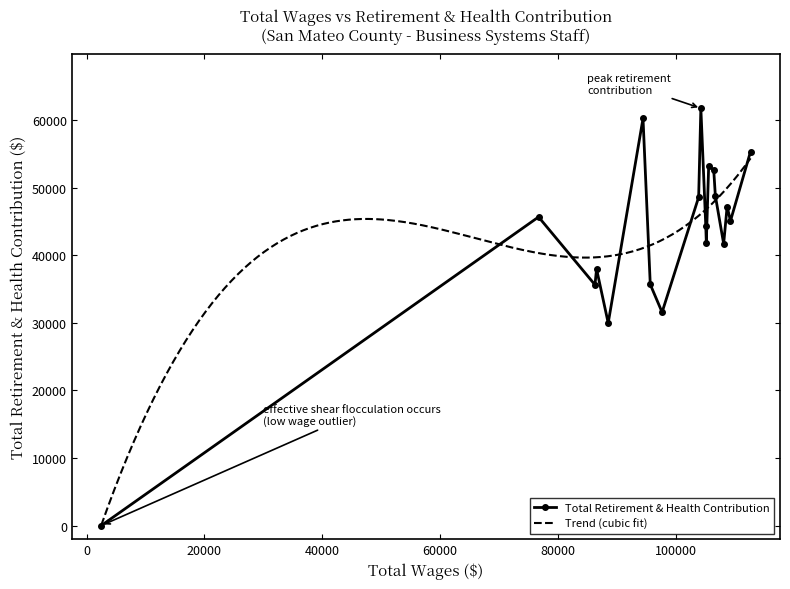

Reading left to right, transcribe all the data shown in this chart.

0	45649	35616	37951	29961	60223	35664	31555	48578	61731	44375	41851	53141	52635	48801	41680	47193	45066	55328